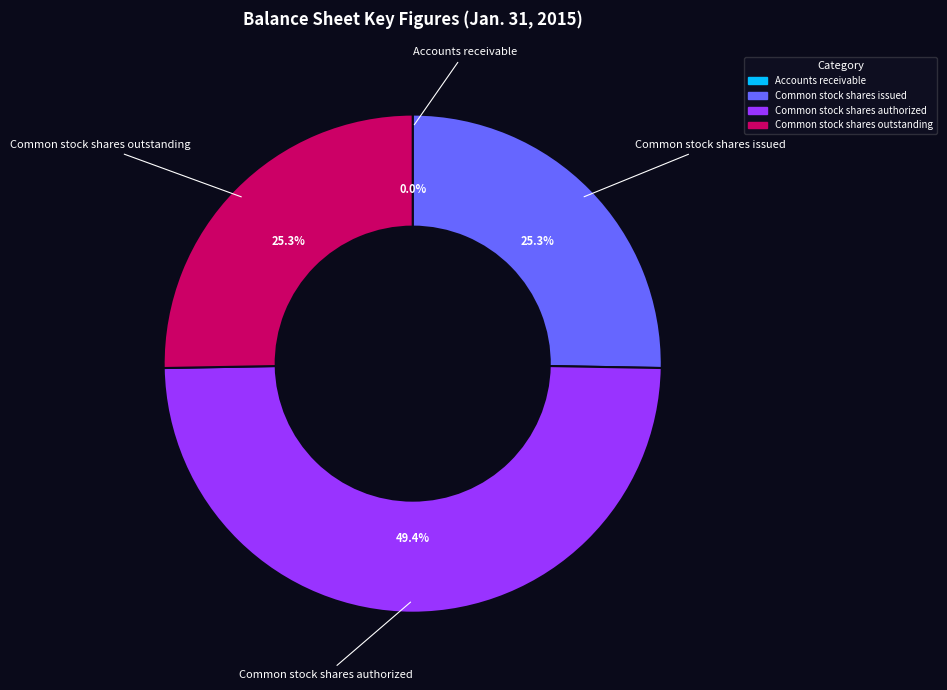

Which category has the biggest portion of the pie?

Common stock shares authorized